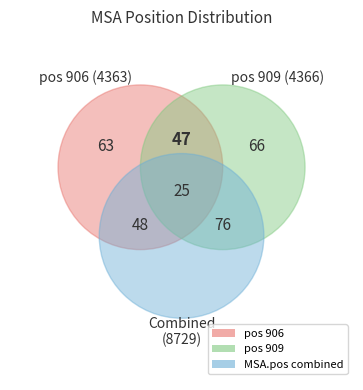

Is it true that 909 is 42% of the pie?

False